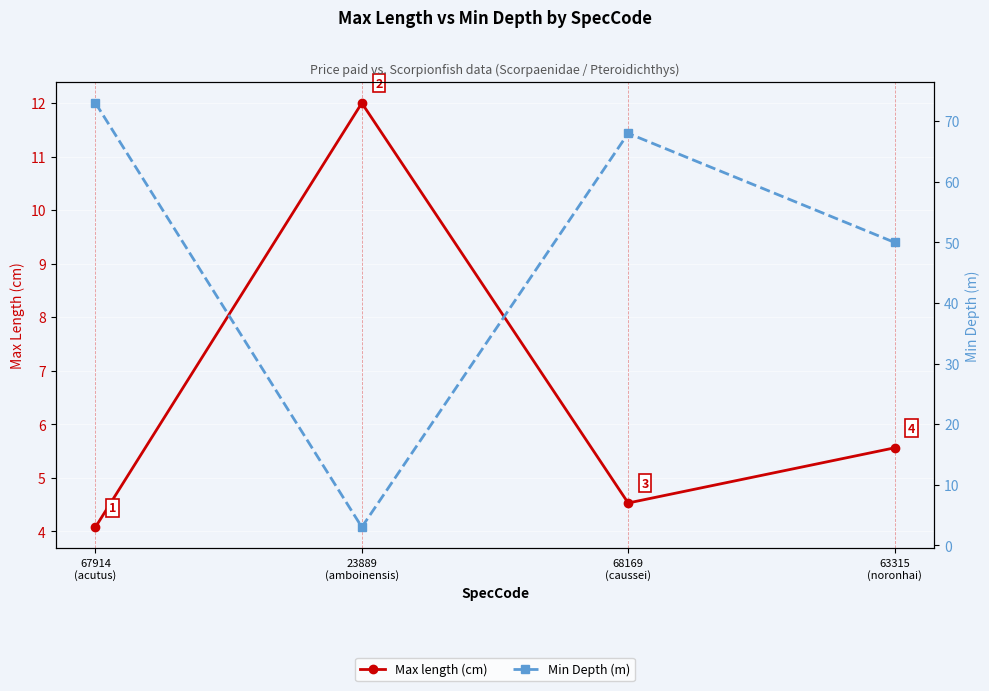

What is the total value across all series at 23889
(amboinensis)?

15.0